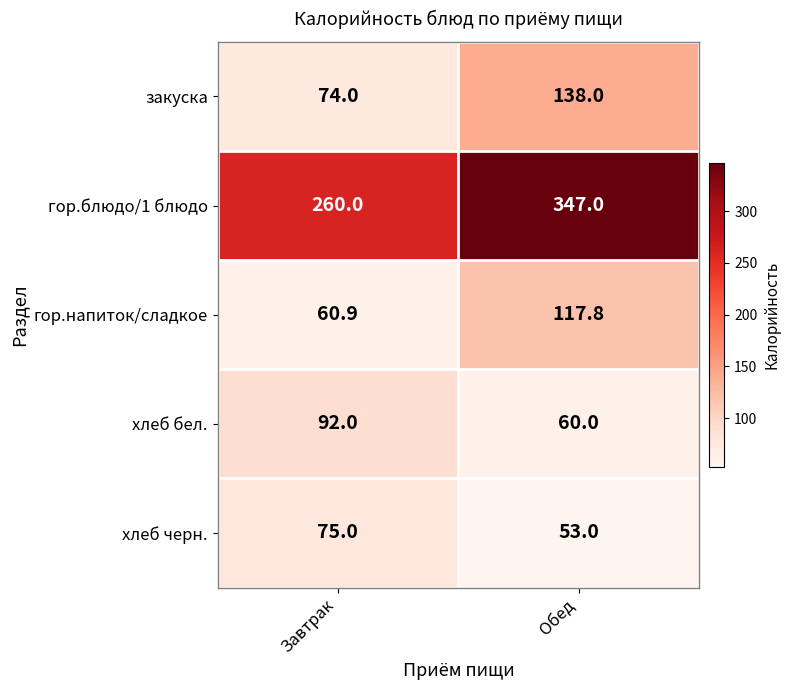

How many data points does each series have?

2